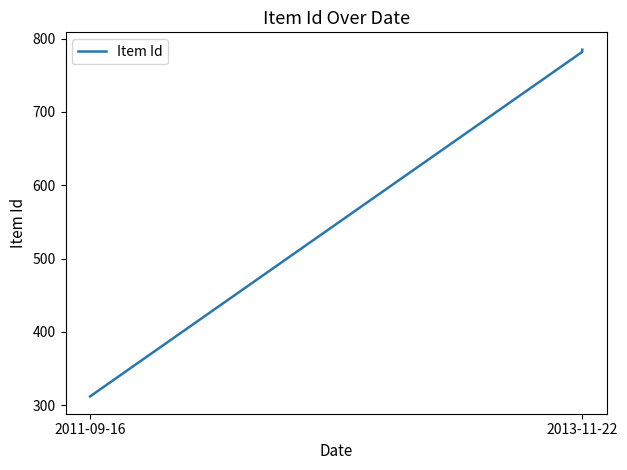

What is the minimum value shown in the chart?

312